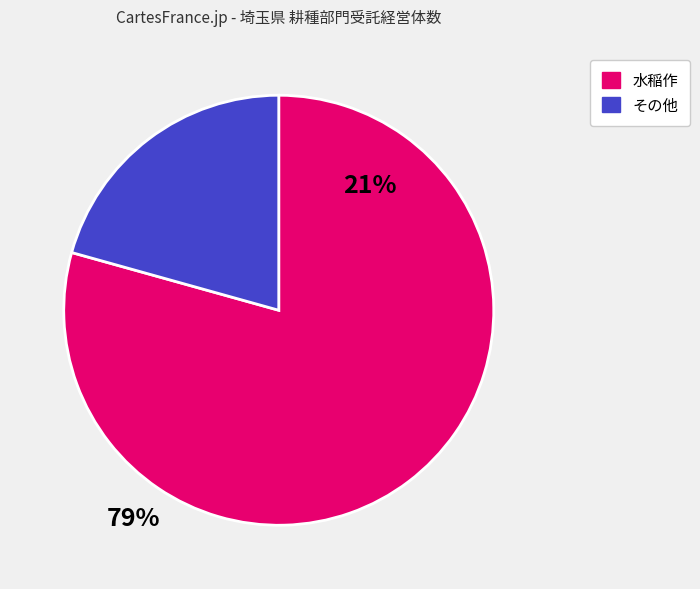

Is there a majority slice in this chart?

Yes